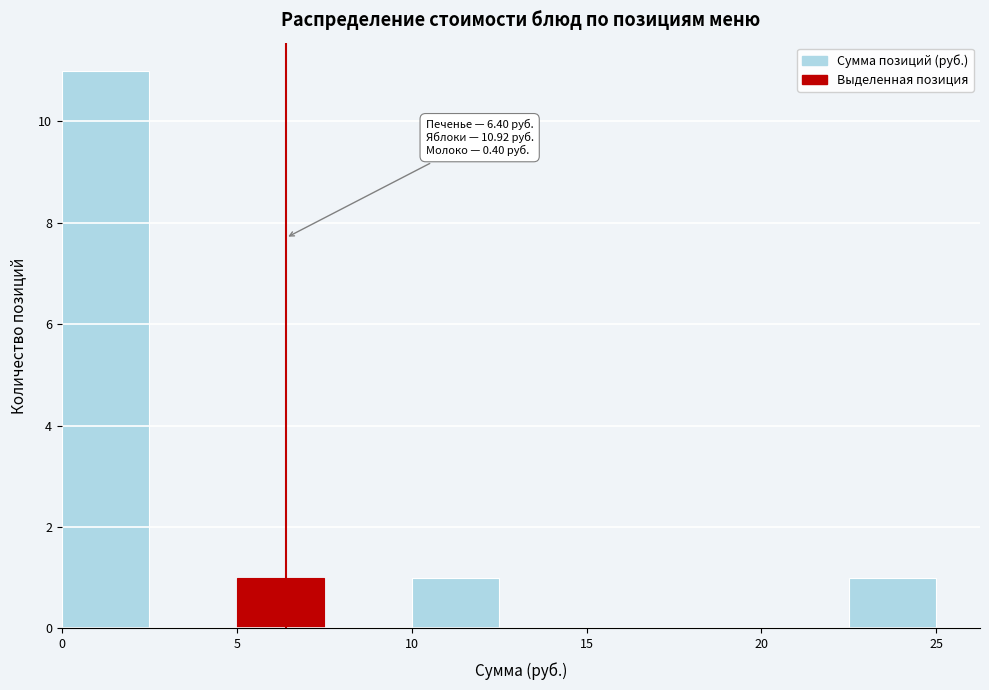

Over which range of the x-axis is the bar tallest?

0.0 to 2.5